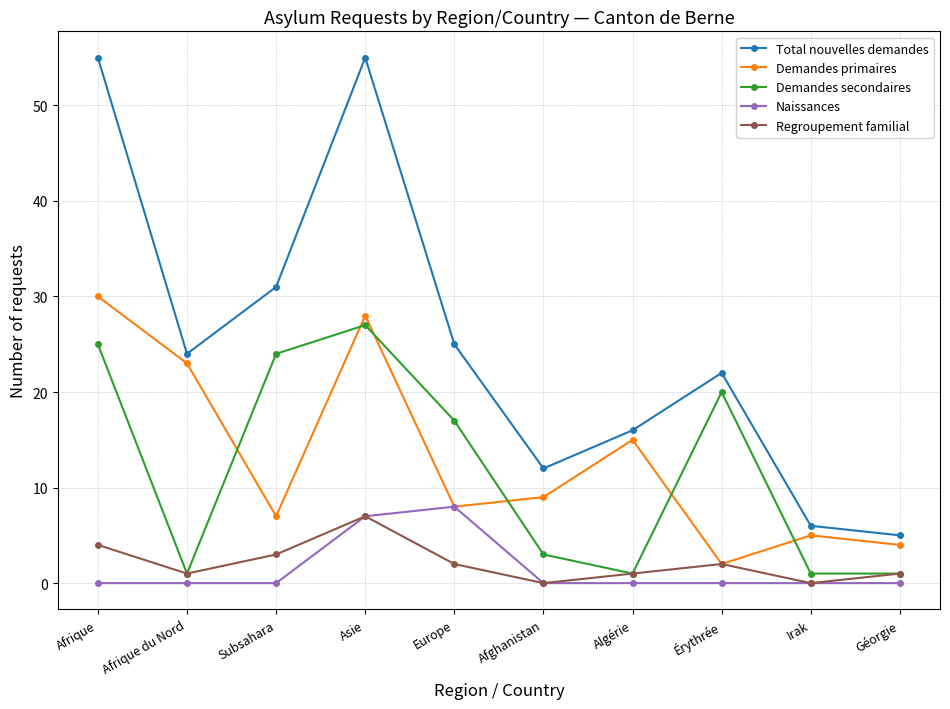

Rank the series by their maximum value, from lowest to highest.

Regroupement familial, Naissances, Demandes secondaires, Demandes primaires, Total nouvelles demandes